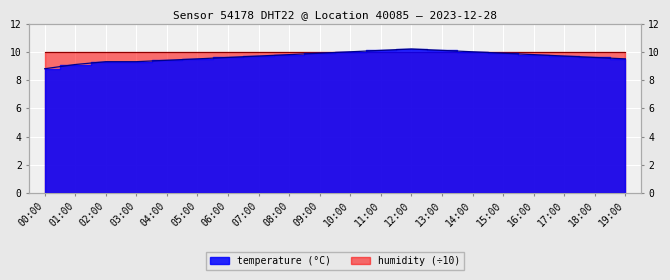

How many interior local peaks (higher than both neighbors) does the data have?

1